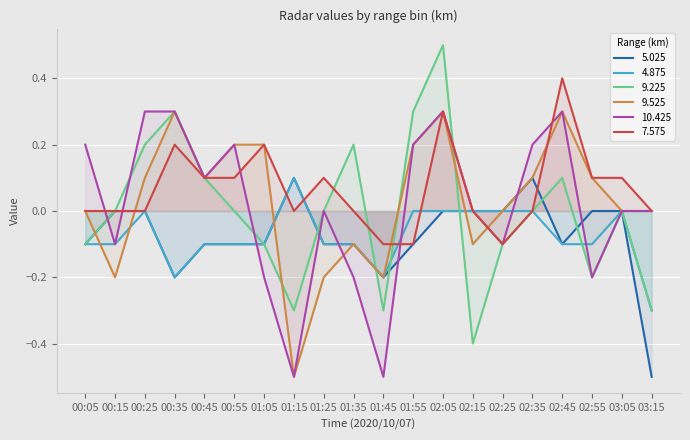

What is the label of the 5th point from the left?

00:45